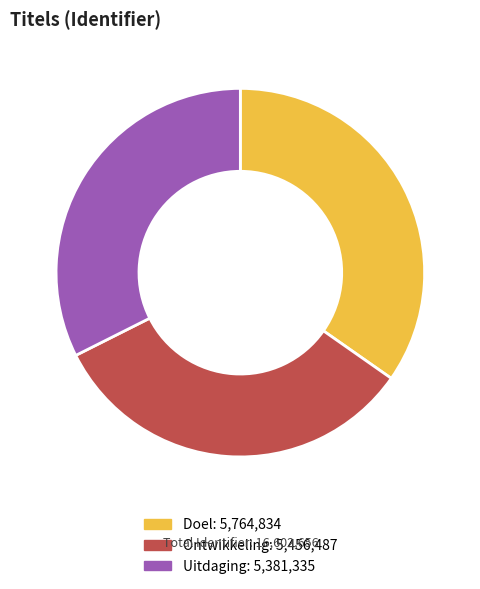

Which category has the biggest portion of the pie?

Doel